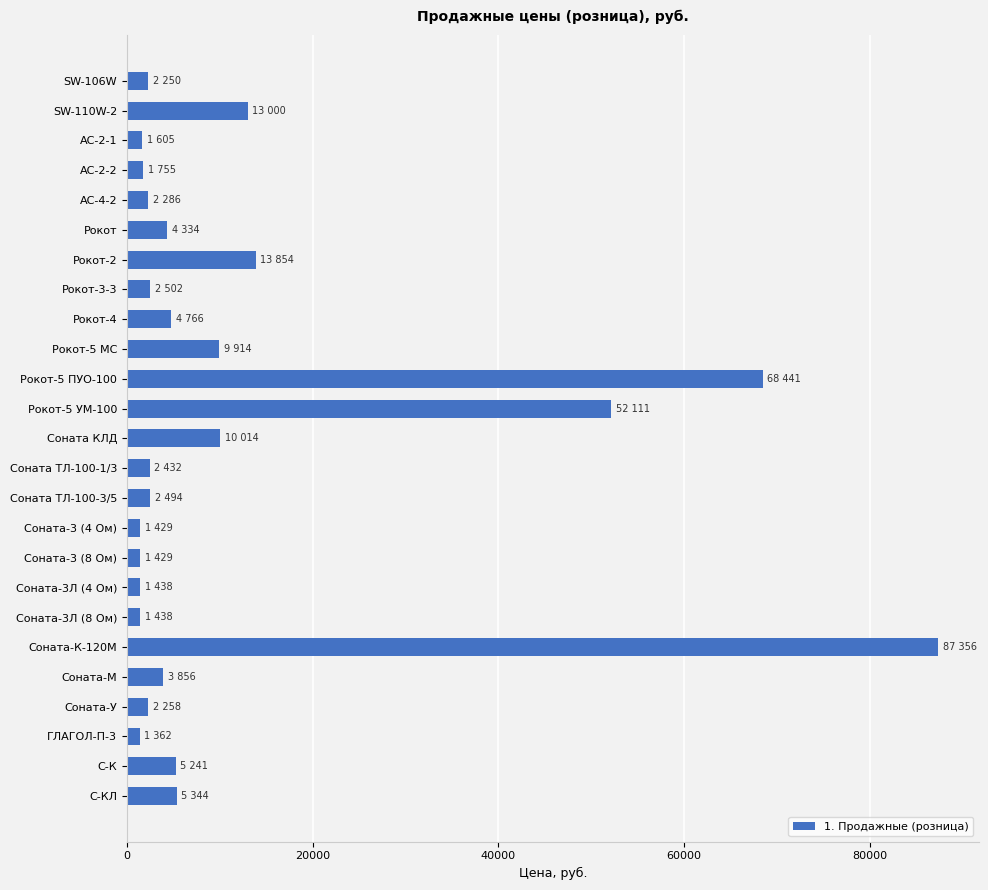

What is the difference between the second highest and second lowest values?

67012